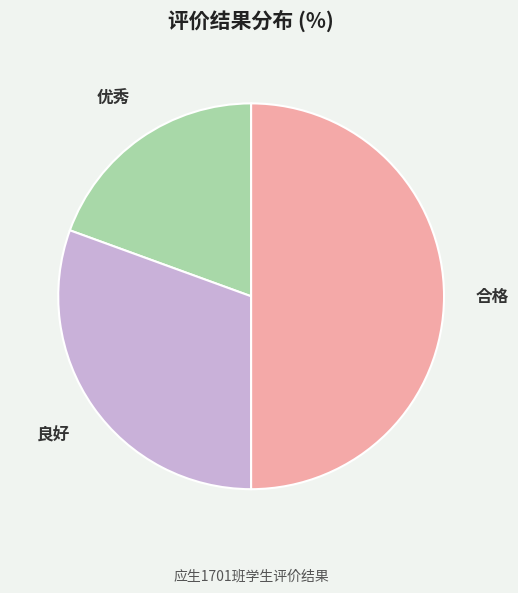

Approximately how many times larger is the value at 合格 compared to 优秀?

2.6